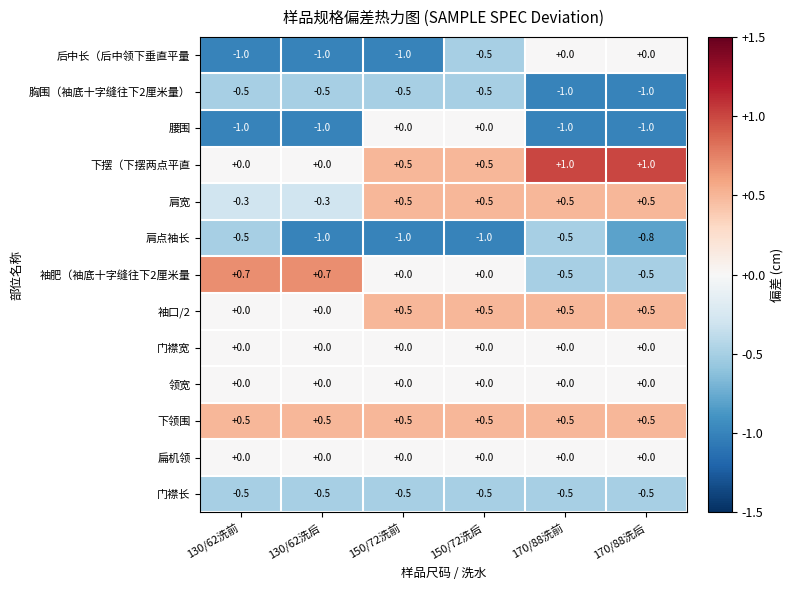

How many negative values does the 腰围 series have?

4